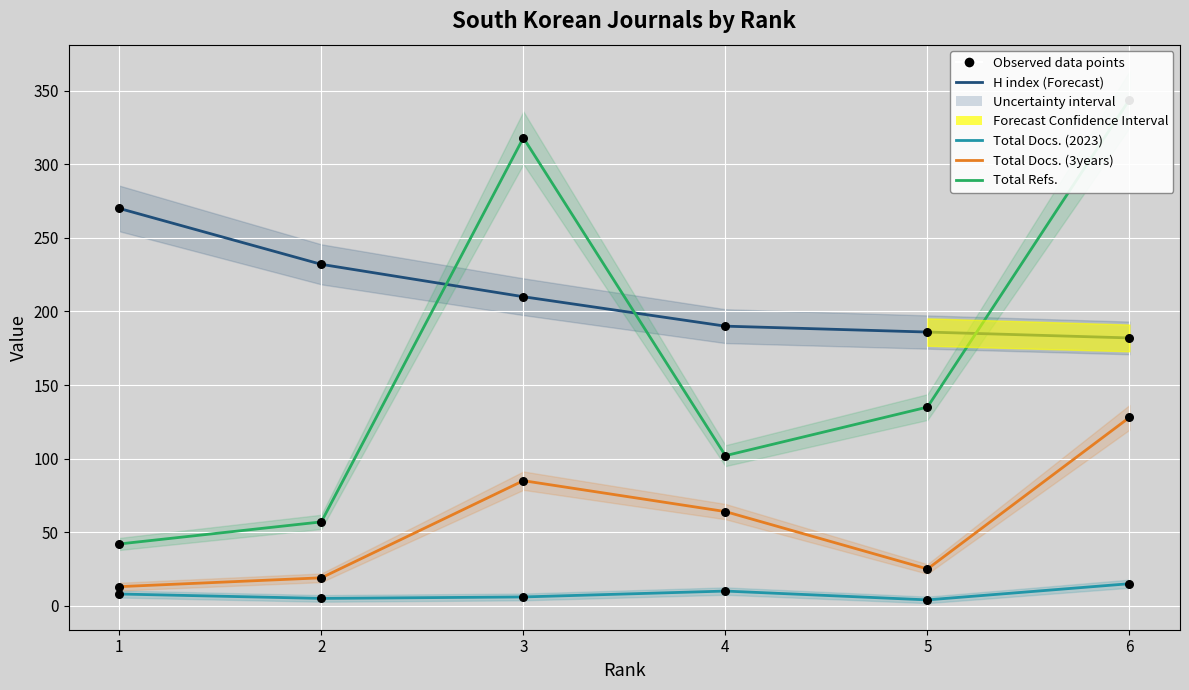

Which series has the largest total across all categories?

H index